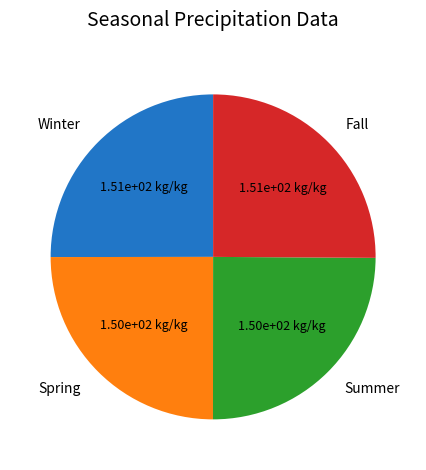

What is the ratio of the value at Winter to the value at Summer?

1.0